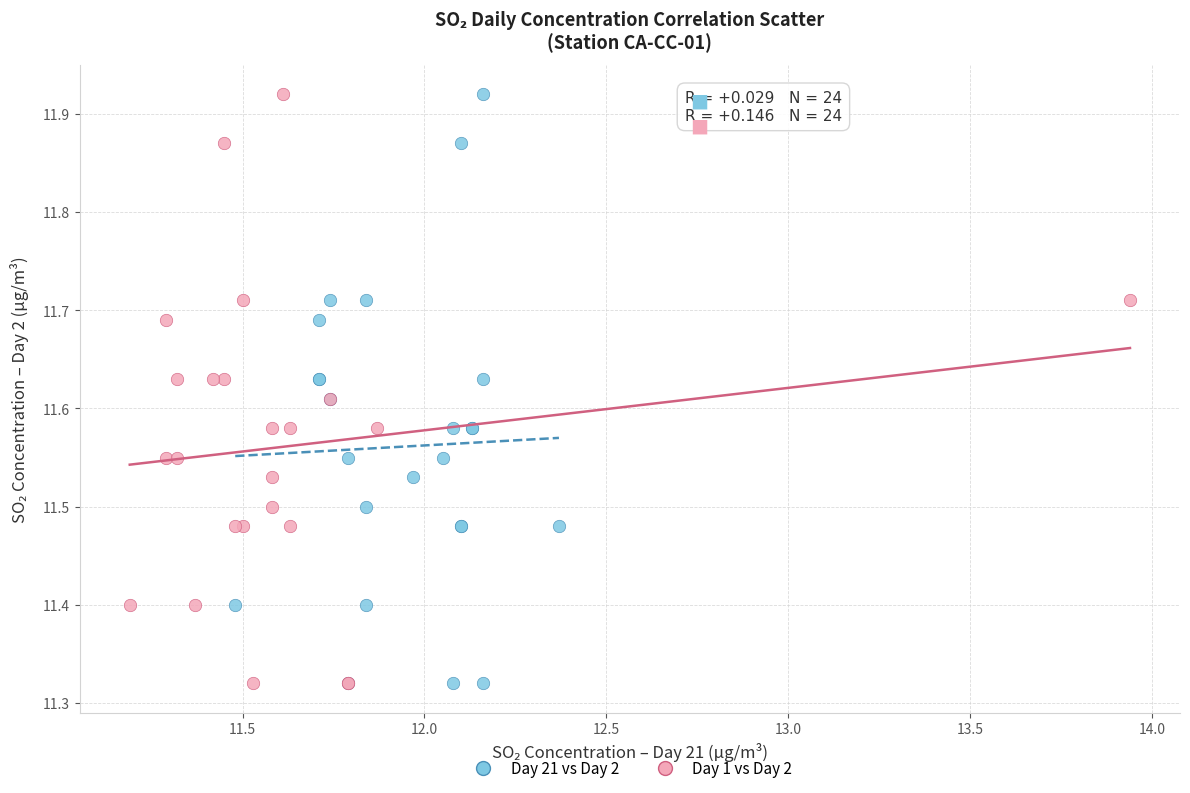

What are all the series names shown in the legend?

Day 21 vs Day 2, Day 1 vs Day 2